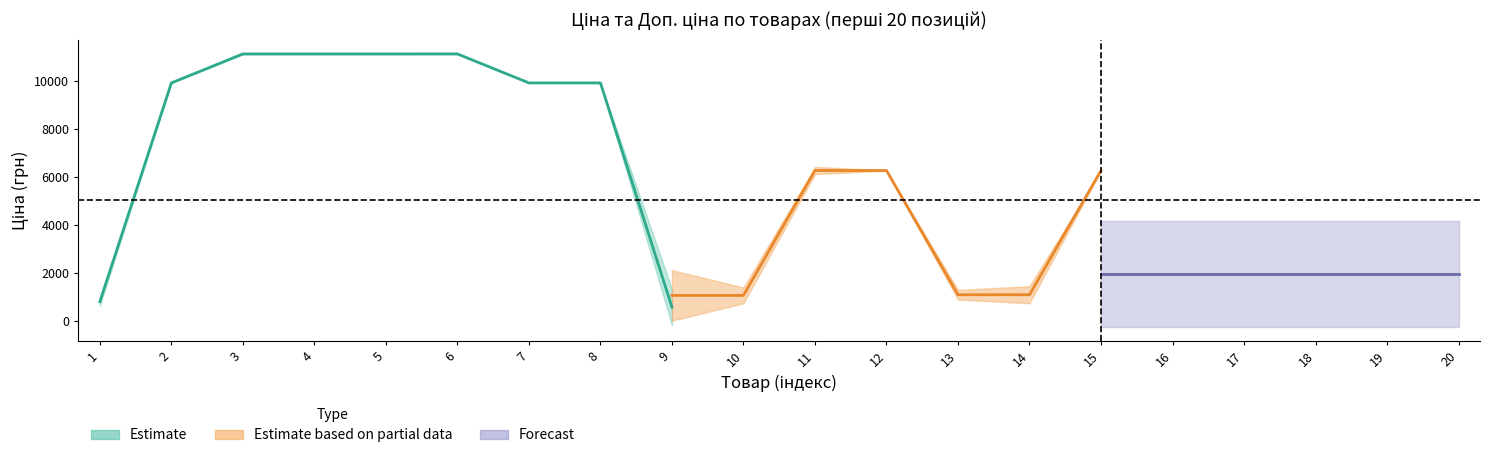

How many data points in Ціна are less than 6266?

10